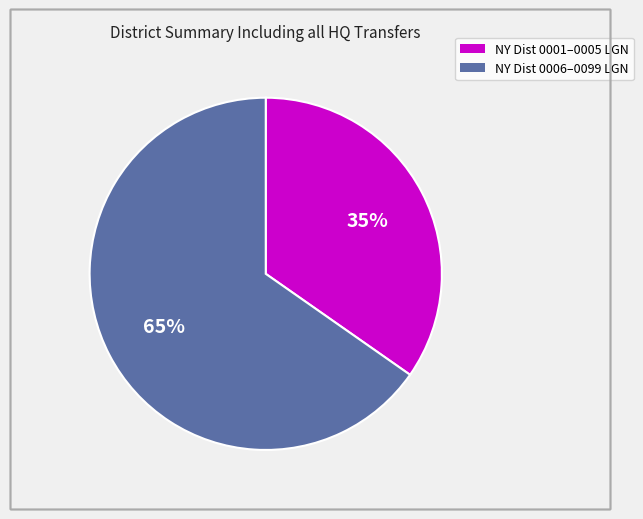

Is there any slice that represents more than half of the pie?

Yes